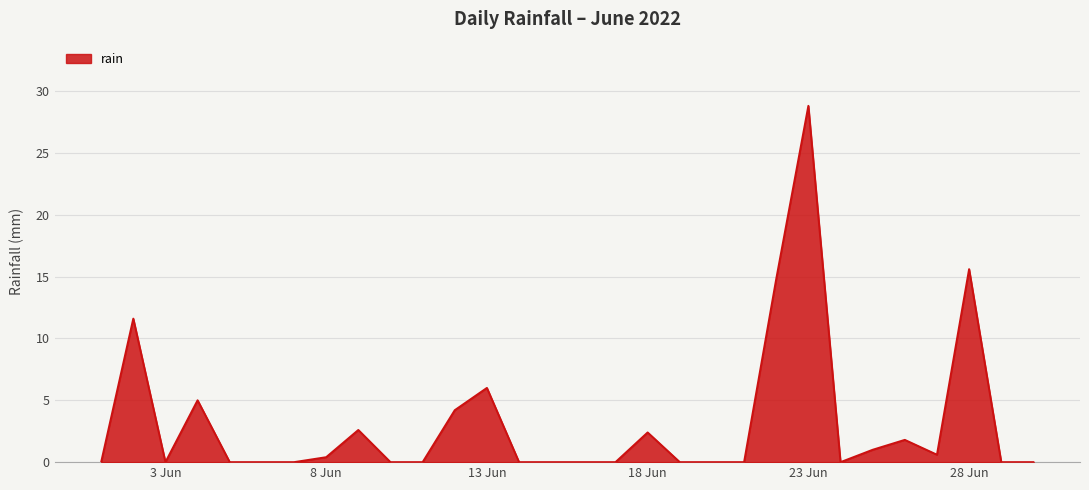

What is the difference between the maximum and minimum values?

28.8